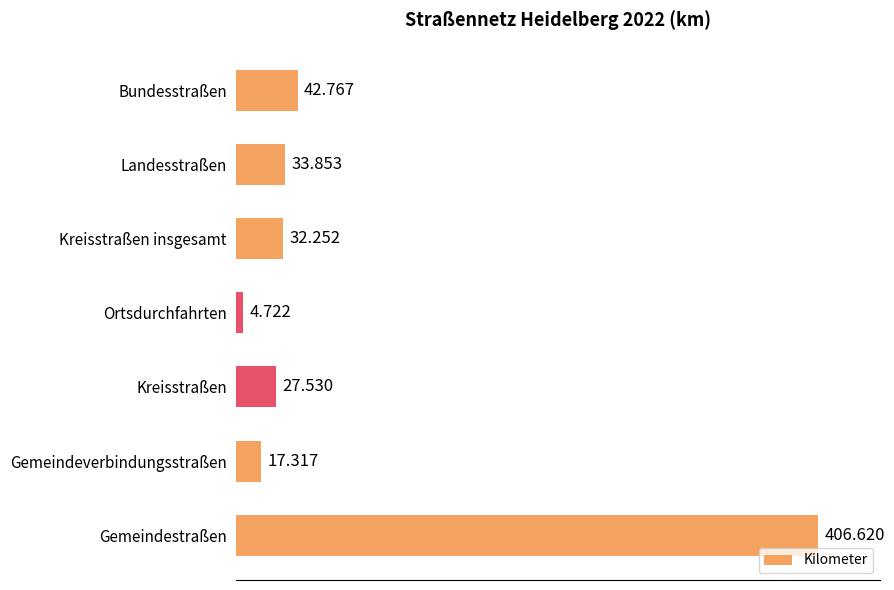

List the labels in order of value, largest first.

Gemeindestraßen, Bundesstraßen, Landesstraßen, Kreisstraßen insgesamt, Kreisstraßen, Gemeindeverbindungsstraßen, Ortsdurchfahrten